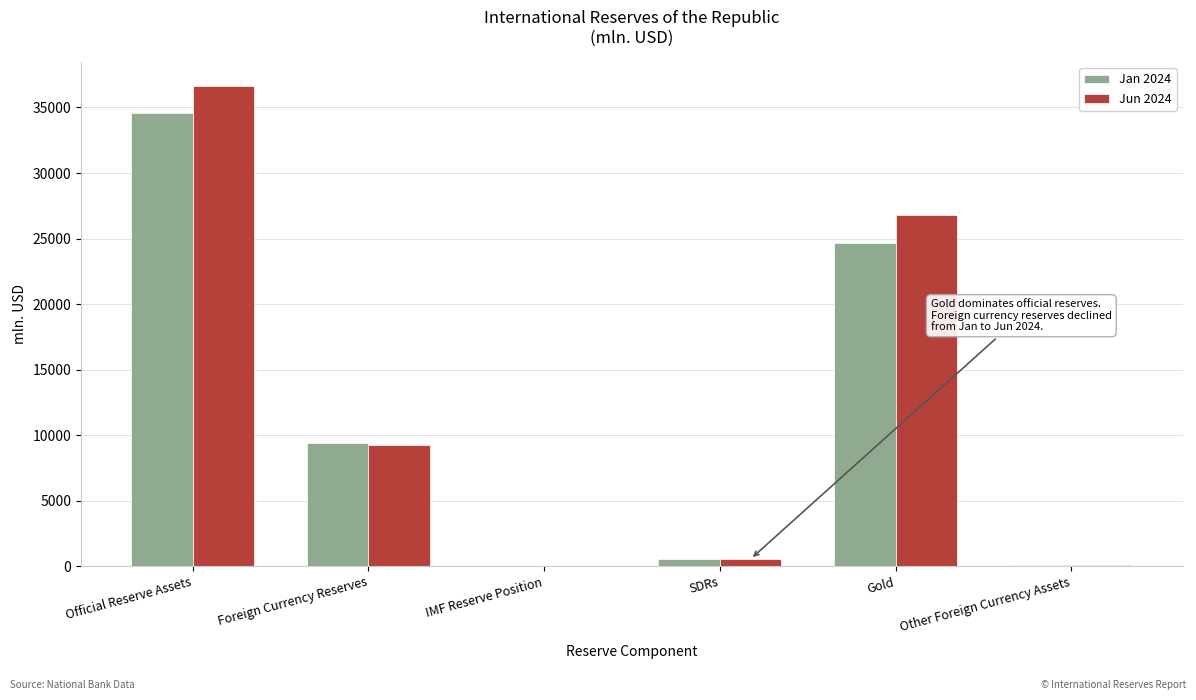

What is the highest value of the Jan 2024 series?

34564.6